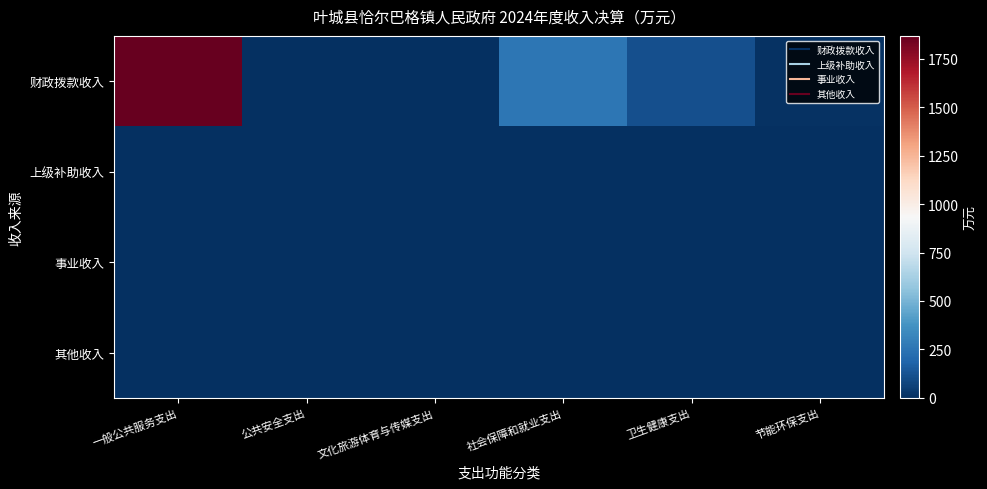

Which has a higher value, 文化旅游体育与传媒支出 or 公共安全支出?

文化旅游体育与传媒支出